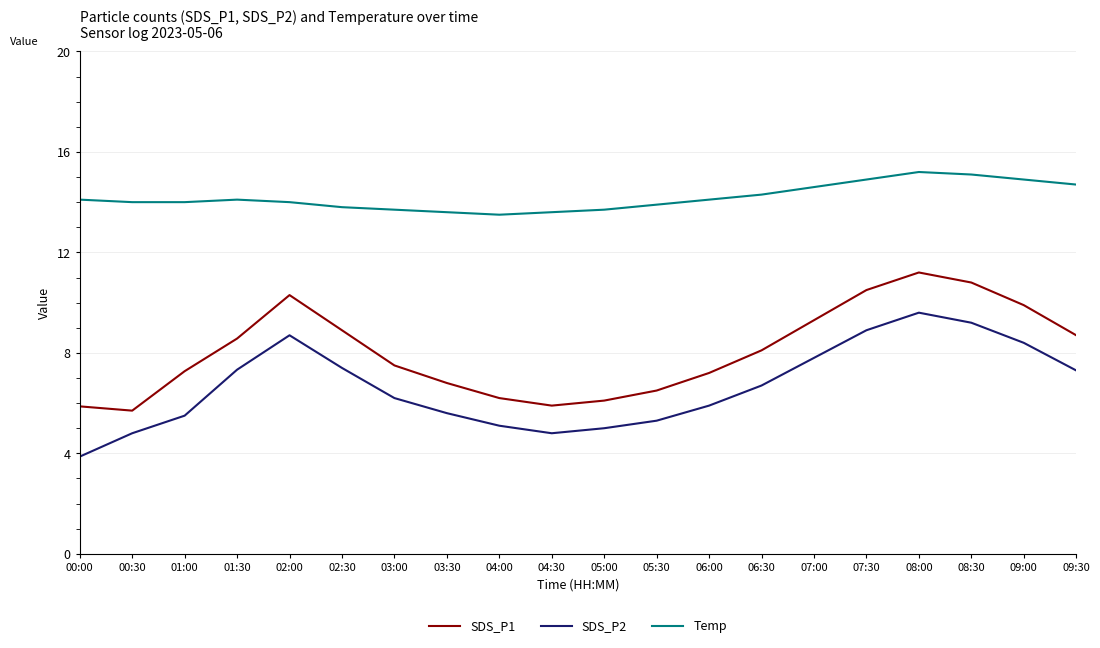

Rank the series at 07:30 from lowest to highest value.

SDS_P2, SDS_P1, Temp